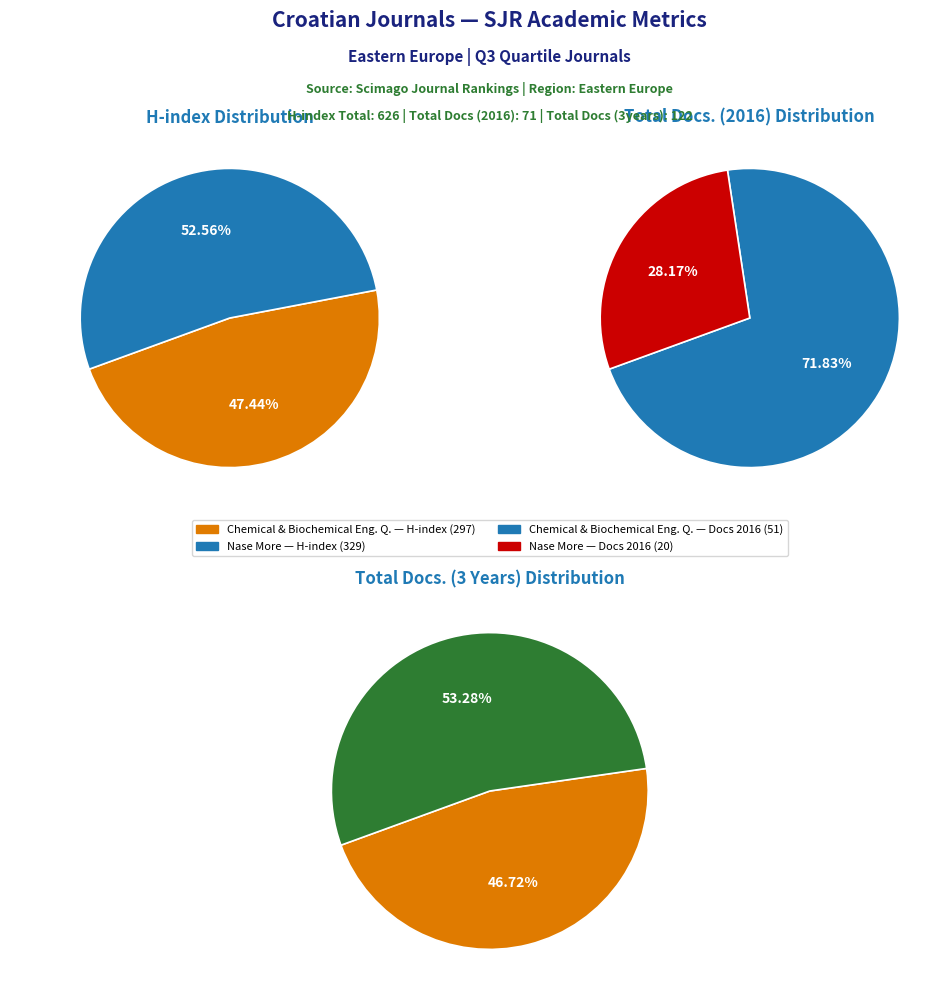

How much of the chart is everything except Chemical and Biochemical Engineering Quarterly?

52.6%